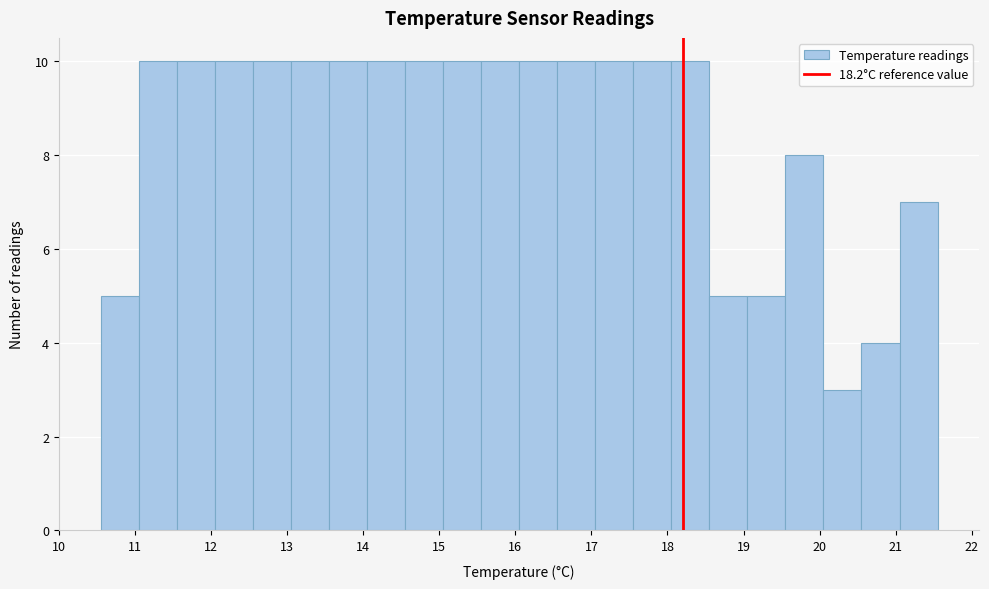

Reading left to right, list every bar in this chart as the range it spans on the x-axis followed by its height. Neither the bar edges nor the heights are printed on the chart, so give them approximately, as read against the axes.

10.55 to 11.05: 5
11.05 to 11.55: 10
11.55 to 12.05: 10
12.05 to 12.55: 10
12.55 to 13.05: 10
13.05 to 13.55: 10
13.55 to 14.05: 10
14.05 to 14.55: 10
14.55 to 15.05: 10
15.05 to 15.55: 10
15.55 to 16.05: 10
16.05 to 16.55: 10
16.55 to 17.05: 10
17.05 to 17.55: 10
17.55 to 18.05: 10
18.05 to 18.55: 10
18.55 to 19.05: 5
19.05 to 19.55: 5
19.55 to 20.05: 8
20.05 to 20.55: 3
20.55 to 21.05: 4
21.05 to 21.55: 7